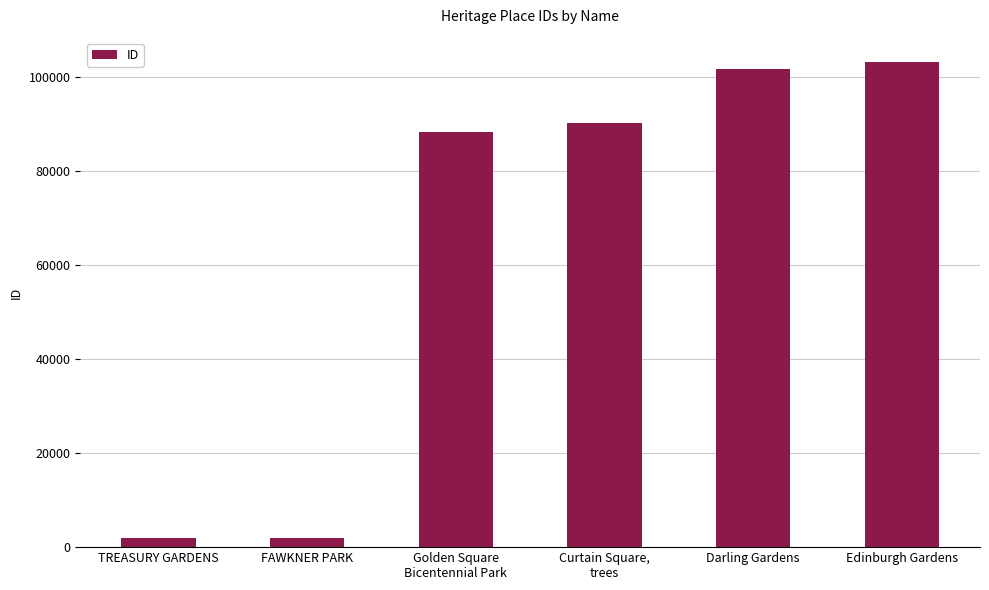

What is the maximum value shown in the chart?

103220